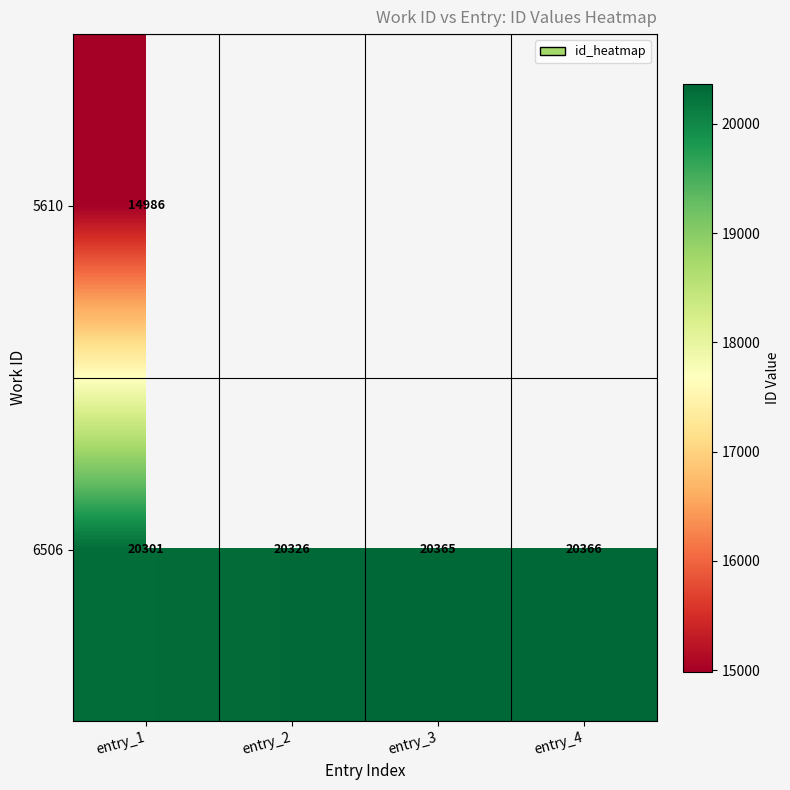

List the labels in order of 6506 value, largest first.

entry_4, entry_3, entry_2, entry_1